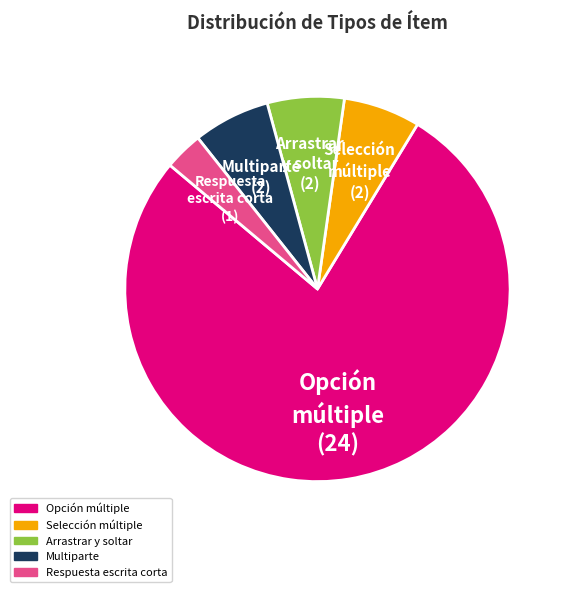

What is the ratio of the value at Arrastrar y soltar to the value at Respuesta escrita corta?

2.0